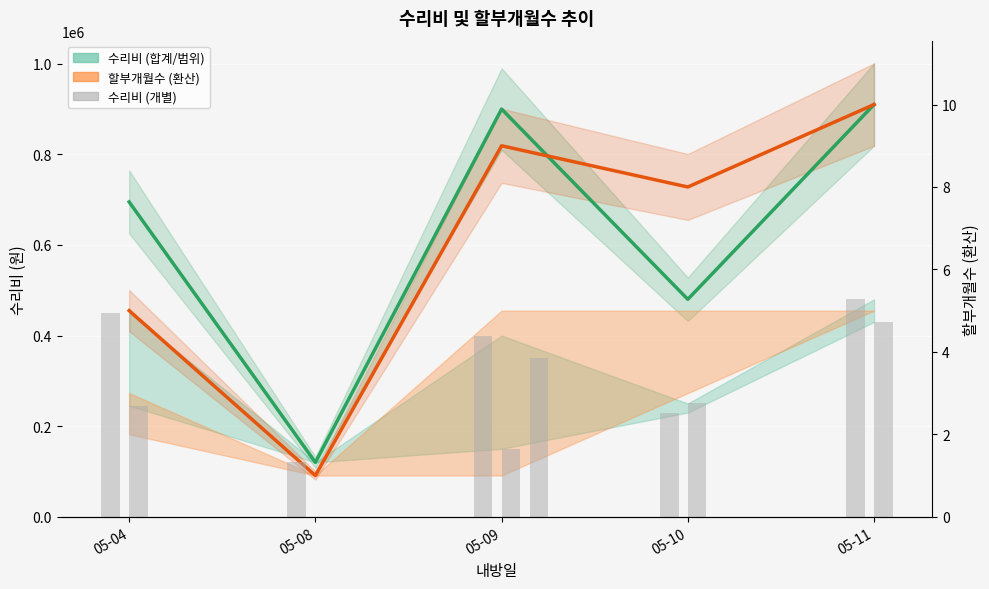

What is the total value across all series at 05-10?

1208000